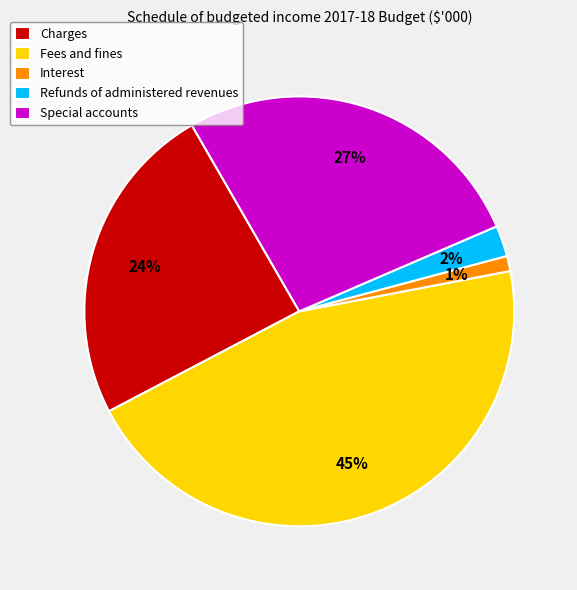

Which category has the smallest portion of the pie?

Interest